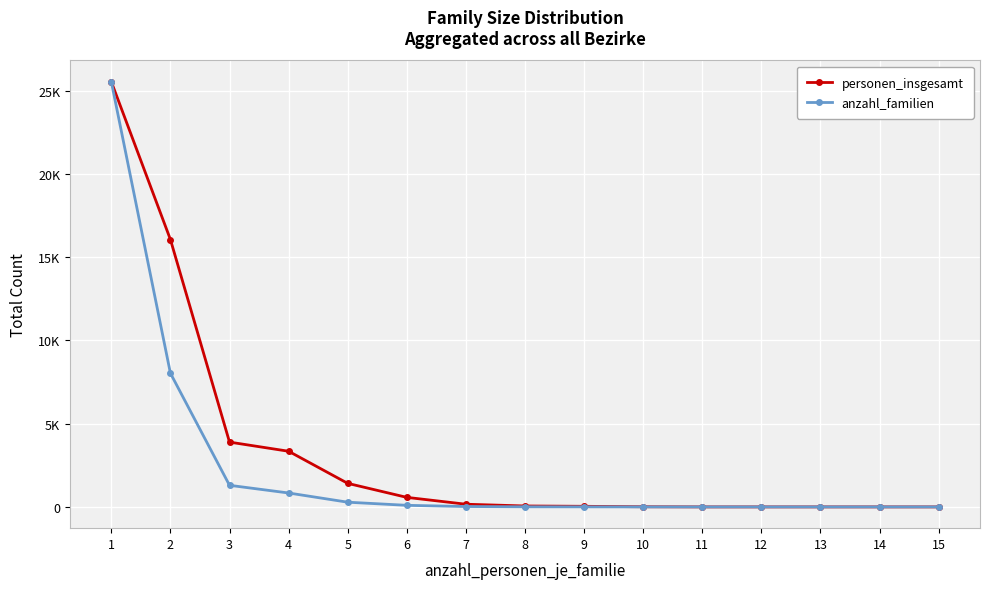

List the series in order of their overall mean, lowest first.

anzahl_familien, personen_insgesamt